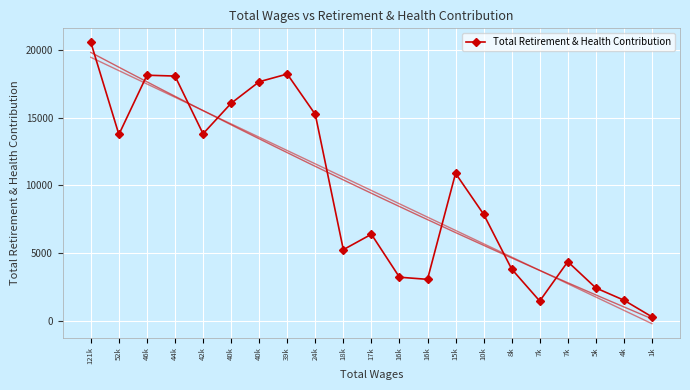

What is the label of the 6th point from the left?

40k